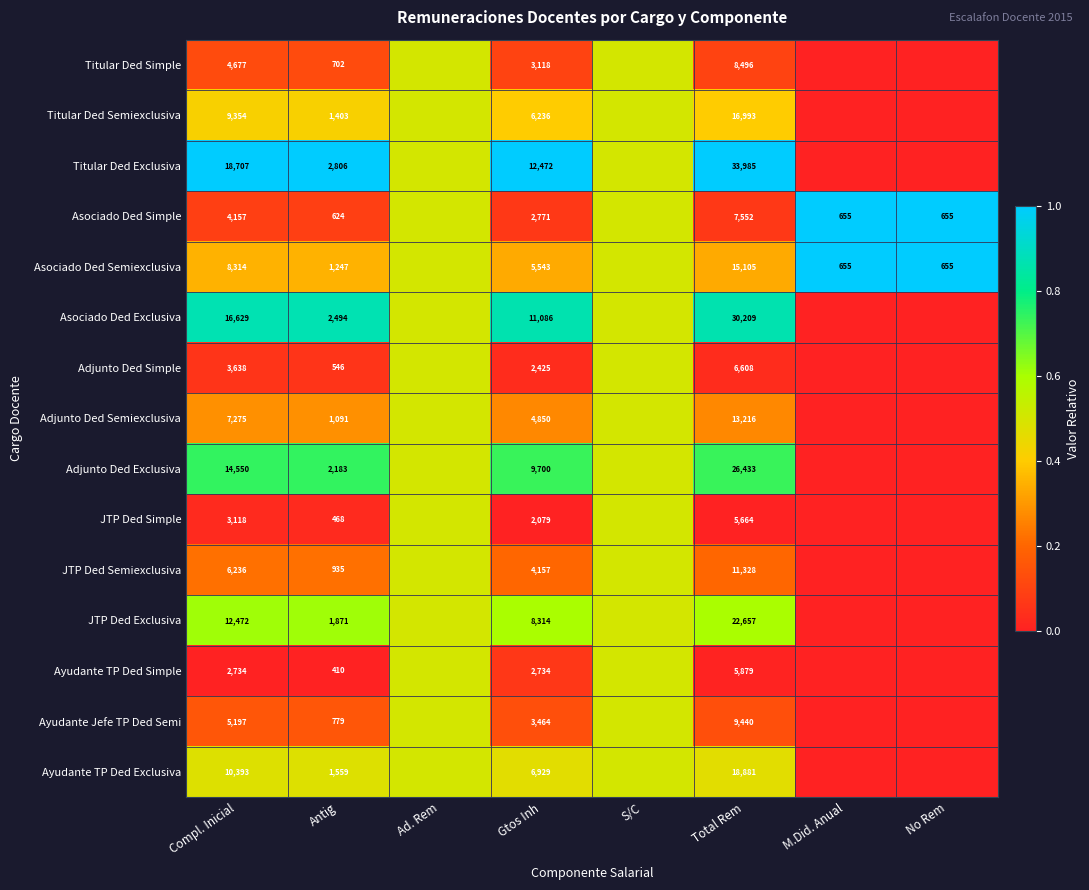

How many data points does each series have?

8